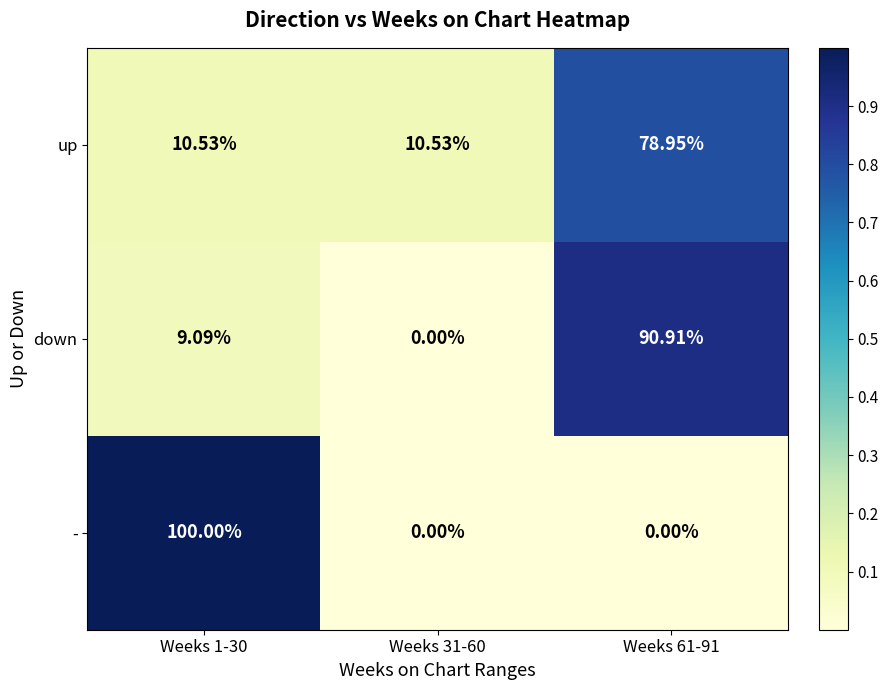

At Weeks 61-91, list the series in order from largest to smallest.

down, up, -